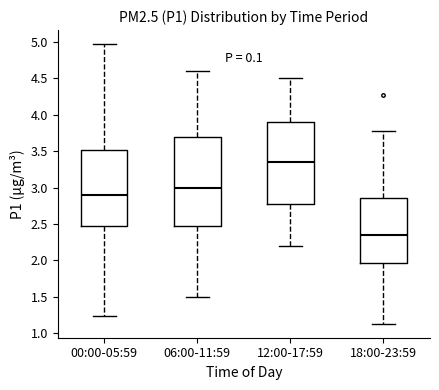

Comparing the boxes themselves (not the whiskers), which one is the tallest?

06:00-11:59